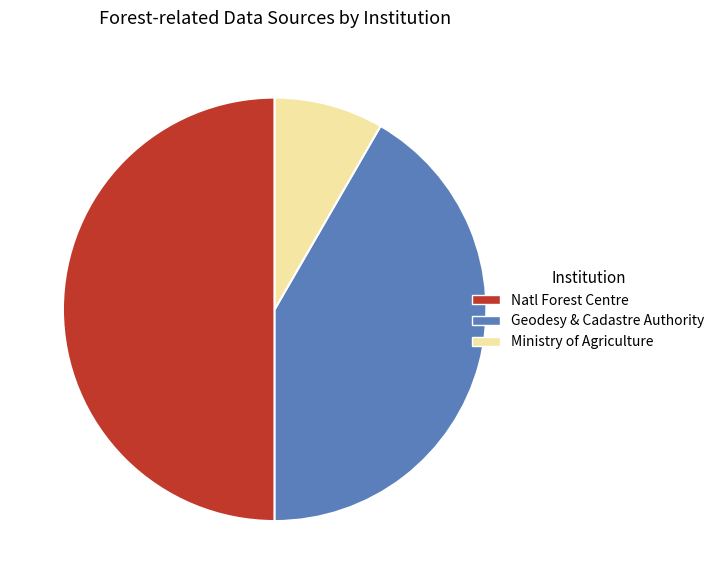

Combined, do Natl Forest Centre and Ministry of Agriculture account for over 50%?

Yes